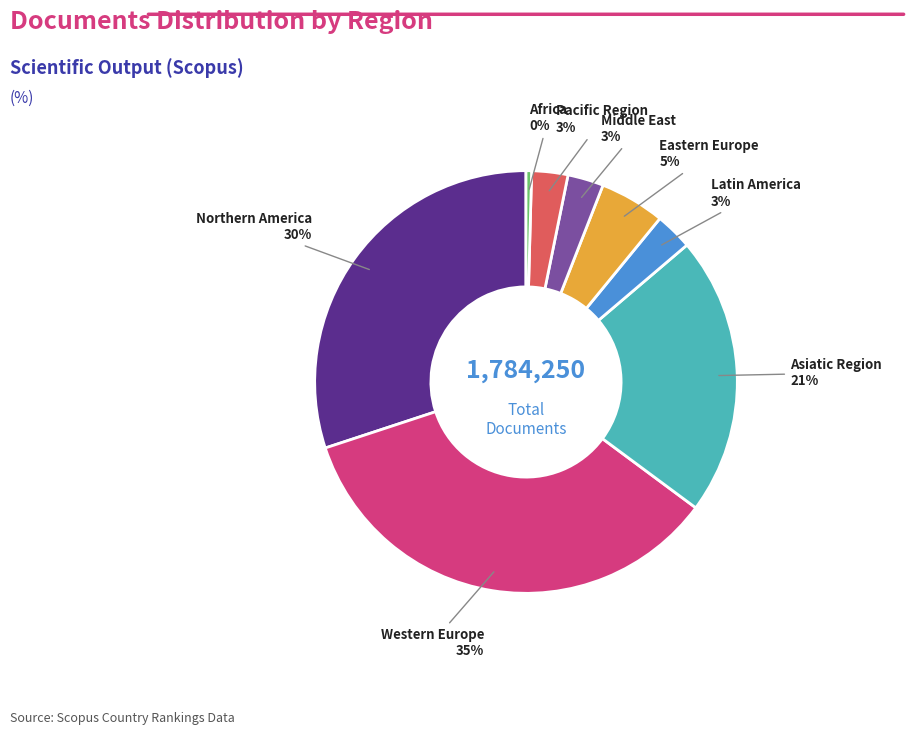

What is the ratio of the value at Western Europe to the value at Eastern Europe?

7.0